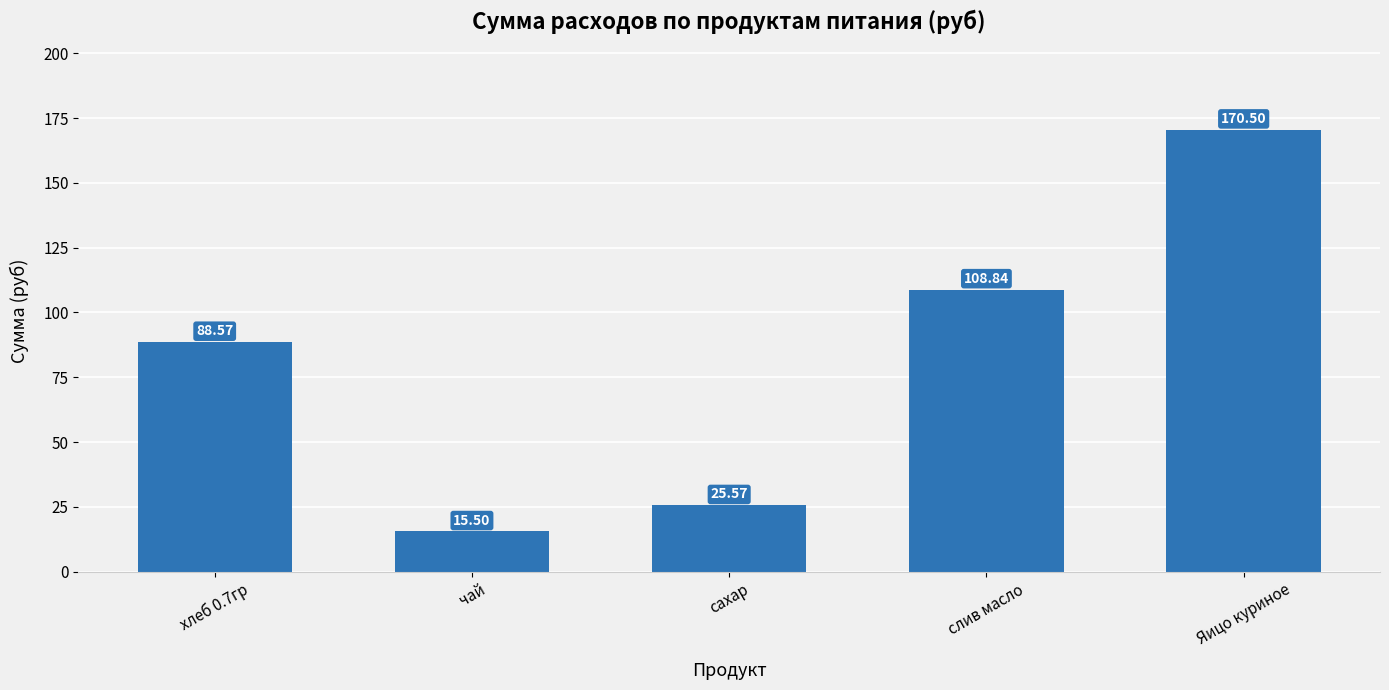

Where does the data first go above 88?

хлеб 0.7гр